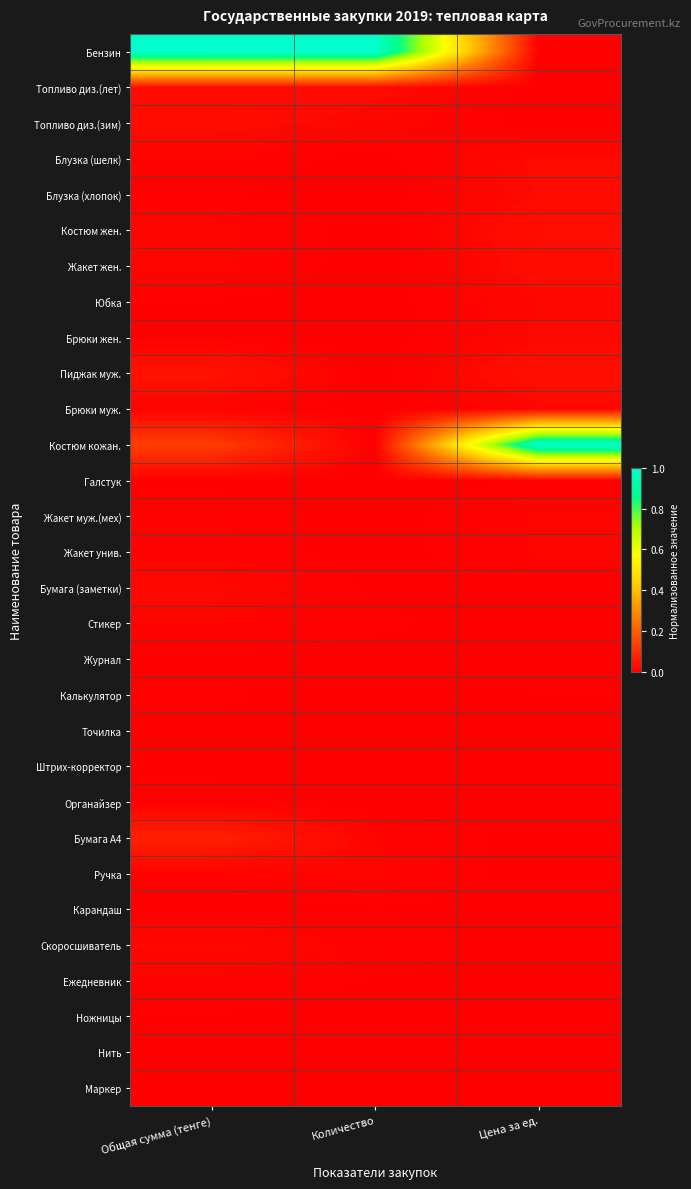

Count the number of categories in the chart.

3